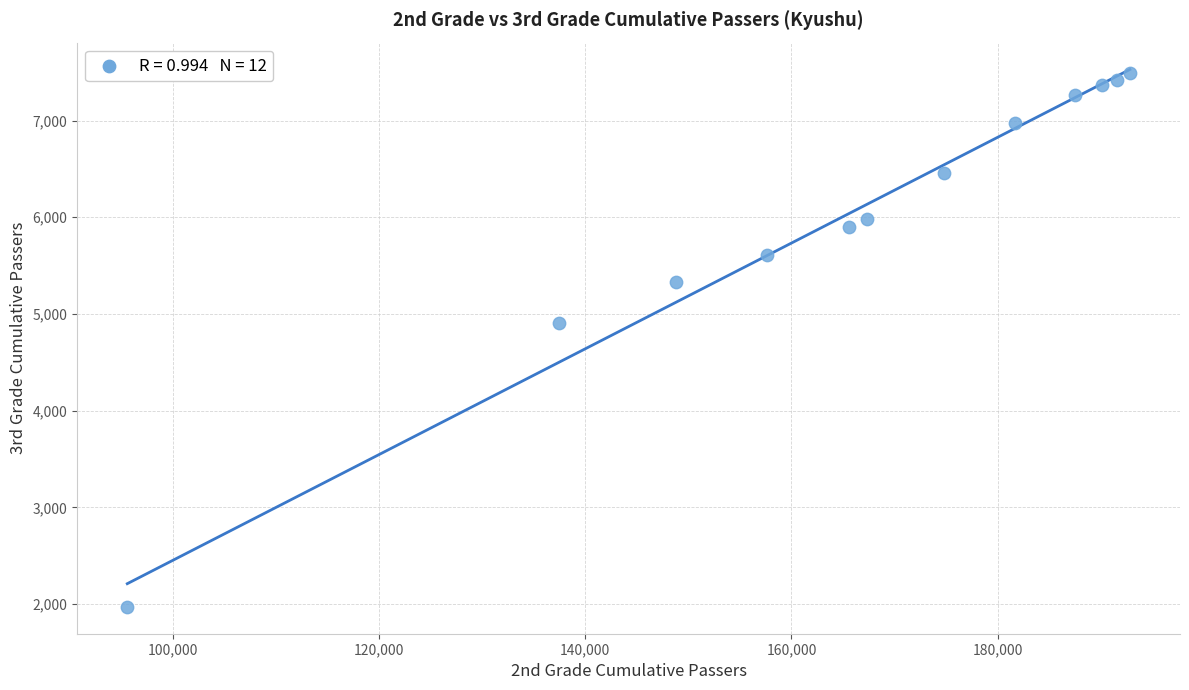

What Y value in the scatter plot is closest to 4733?

4908